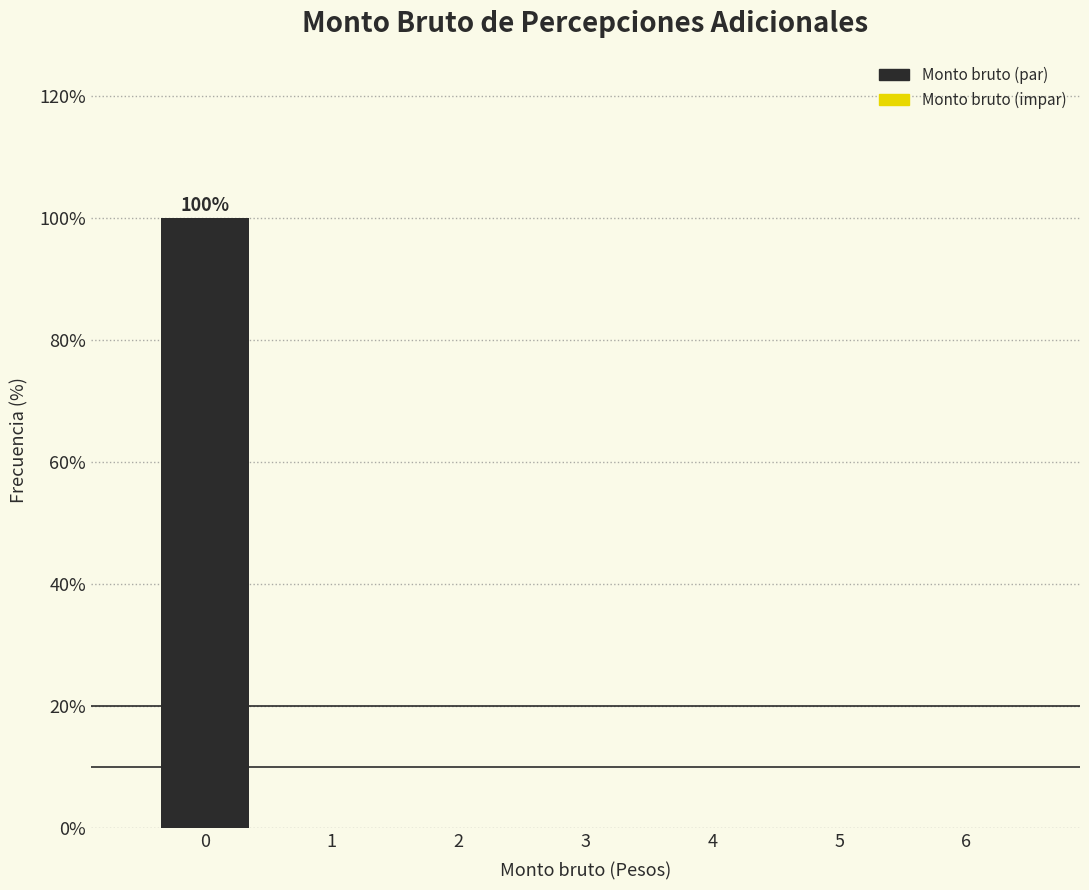

Over which range of the x-axis is the bar tallest?

-0.5 to 0.5